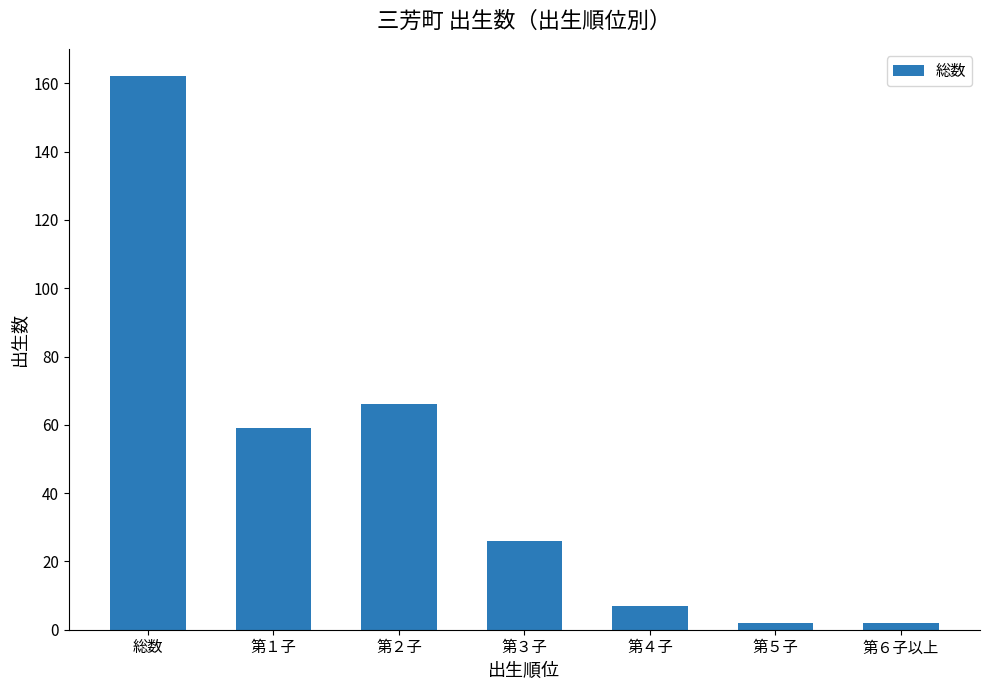

At which label does the data first exceed 26?

総数